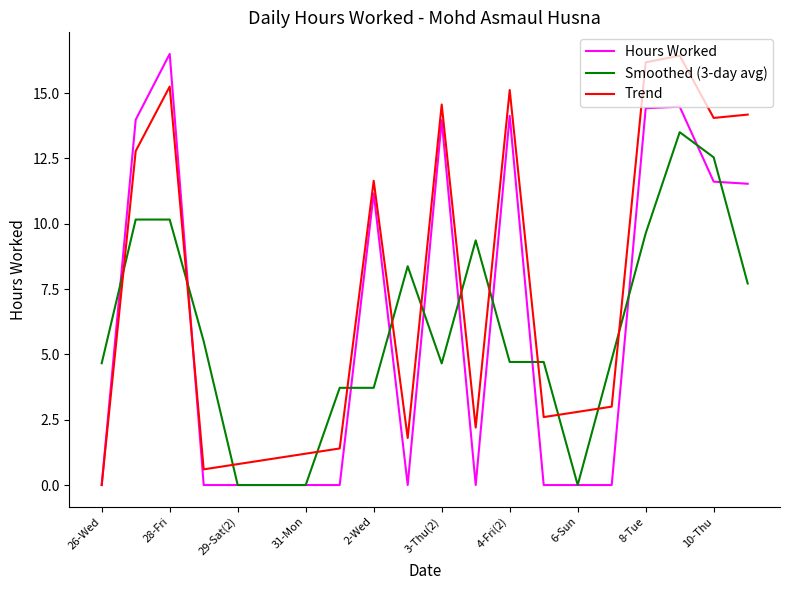

What is the sum of all Trend values?

147.6